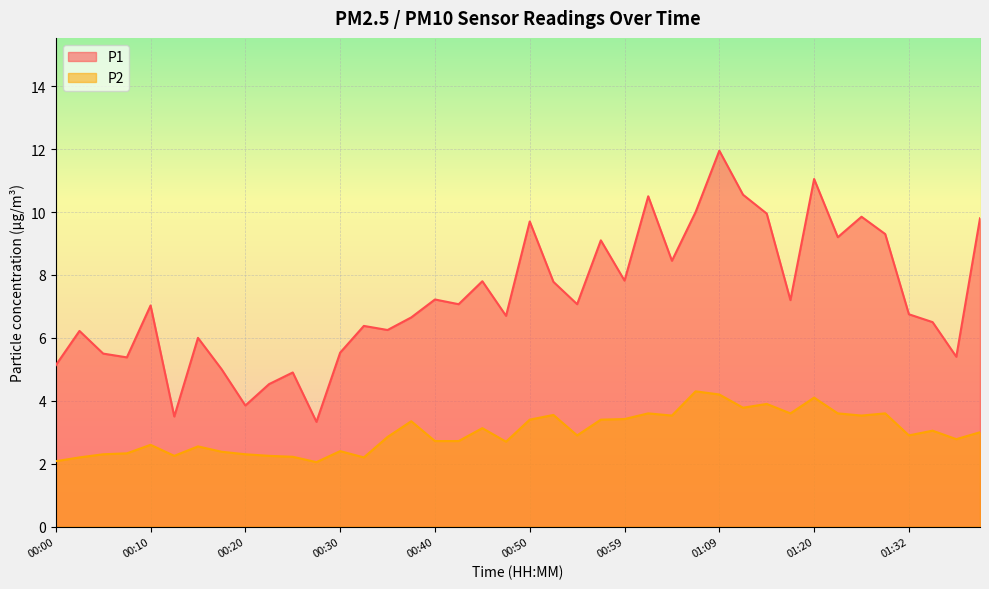

Rank the series by their average value, from highest to lowest.

P1, P2